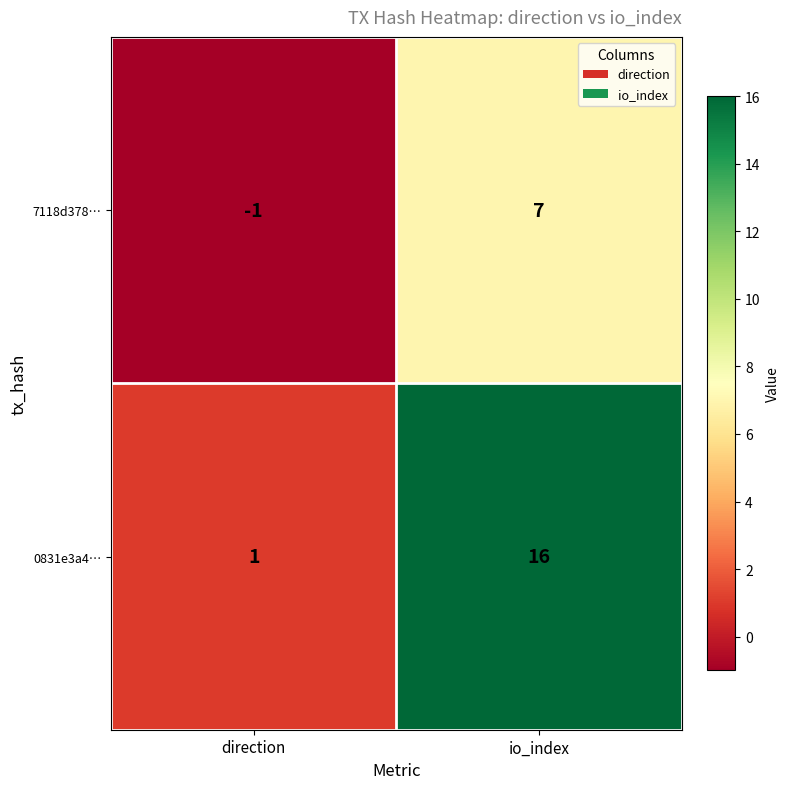

How many series are shown in this chart?

2